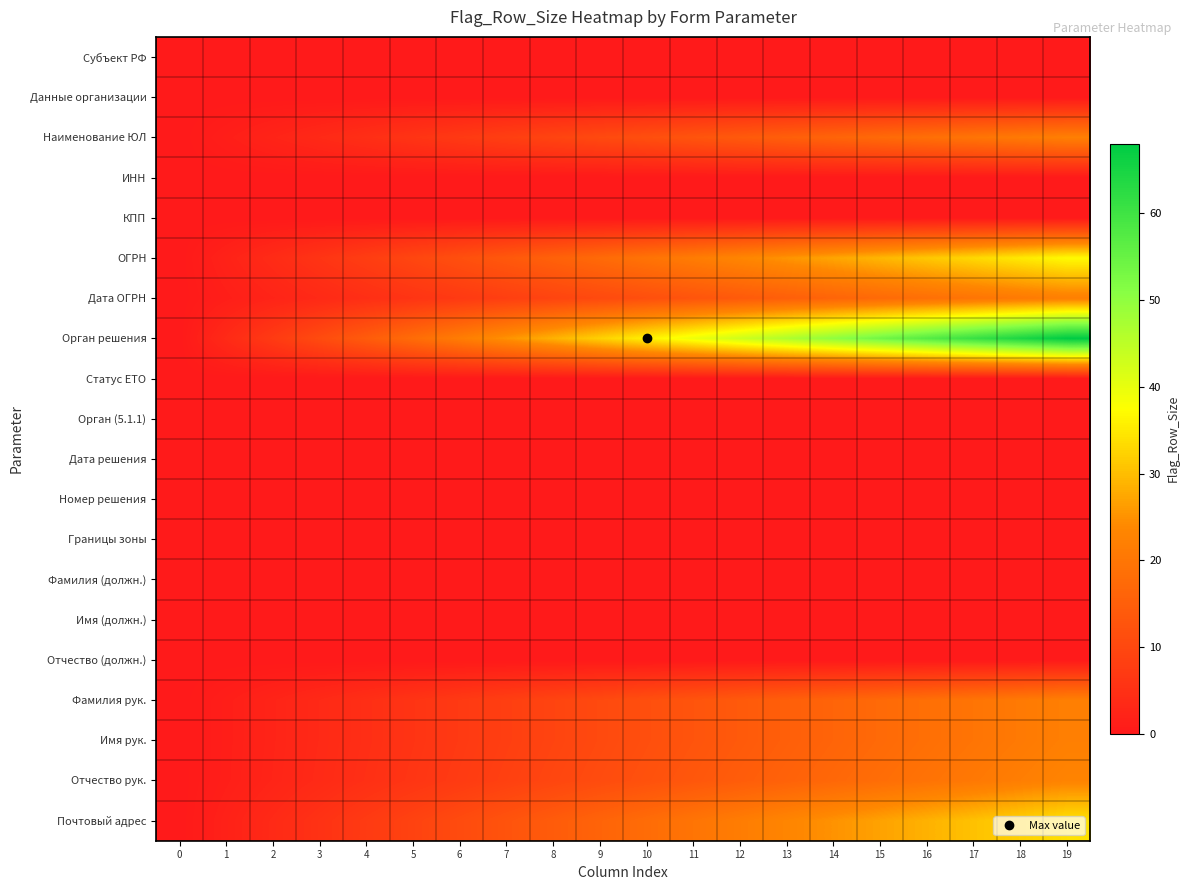

What is the greatest value displayed?

68.0